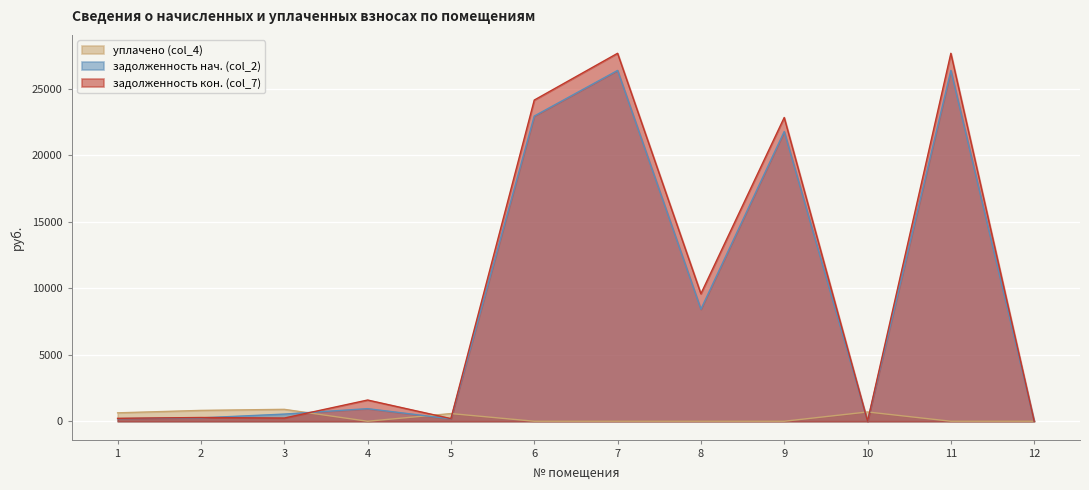

Which series has the largest total across all categories?

задолженность кон. (col_7)